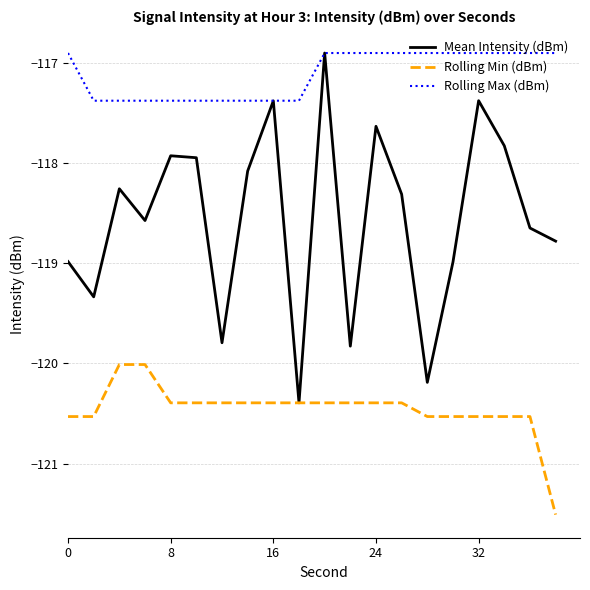

Which series has the widest spread of values?

Mean Intensity (dBm)